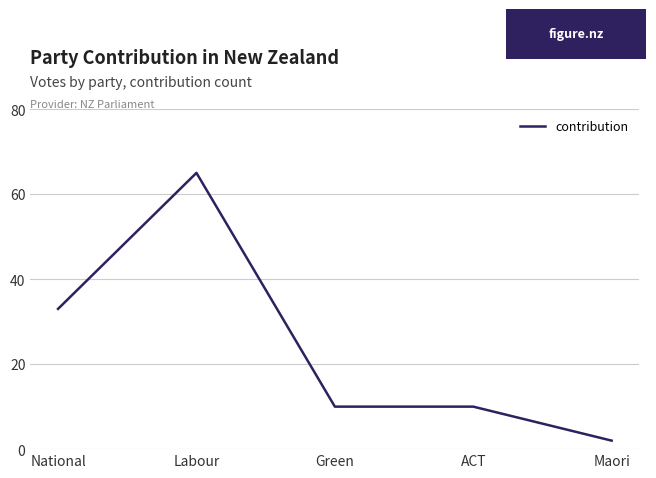

Reading left to right, transcribe all the data shown in this chart.

33	65	10	10	2